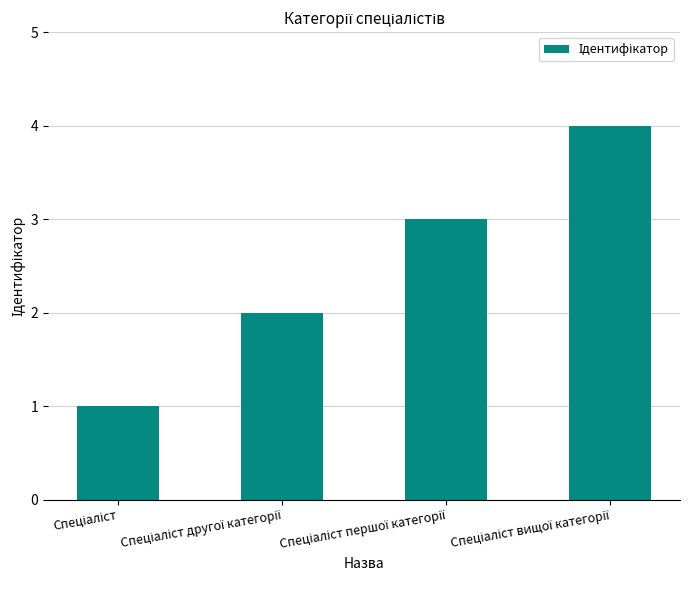

How many series are shown in this chart?

1